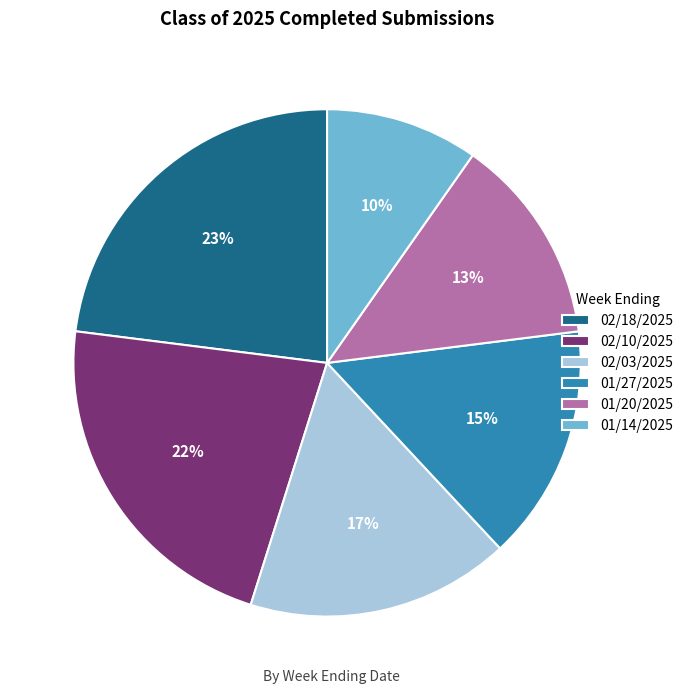

Approximately how many times larger is the value at 02/10/2025 compared to 01/20/2025?

1.7